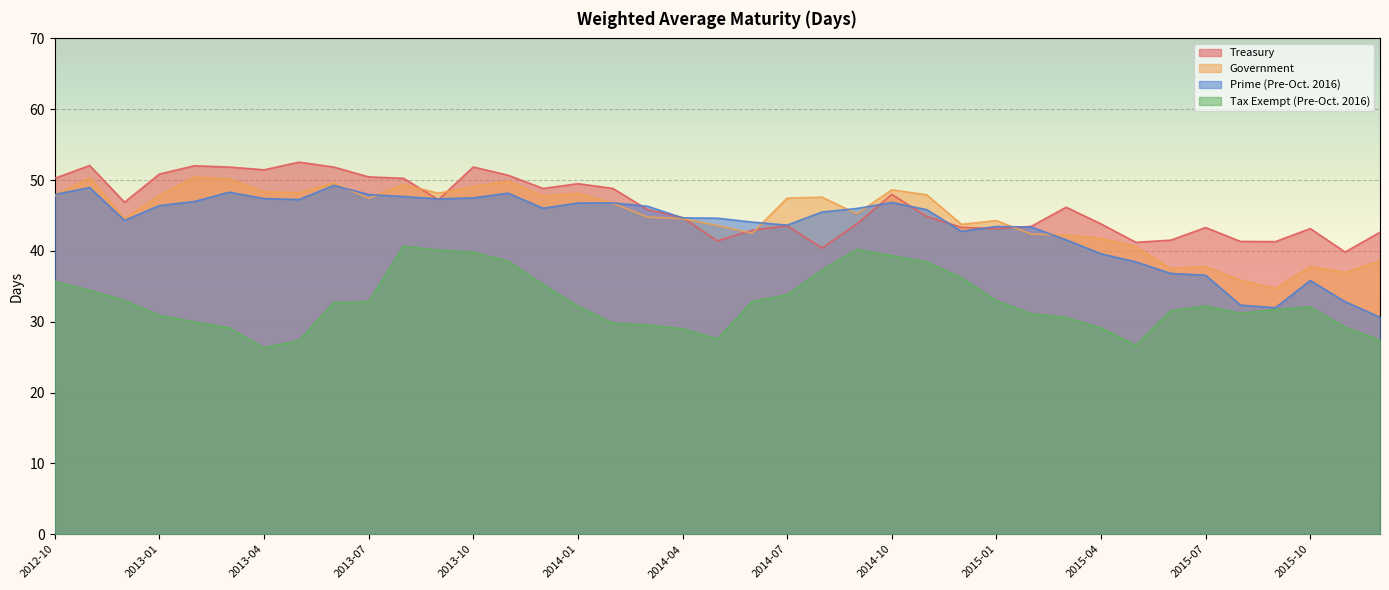

How many lines are shown in the chart?

4